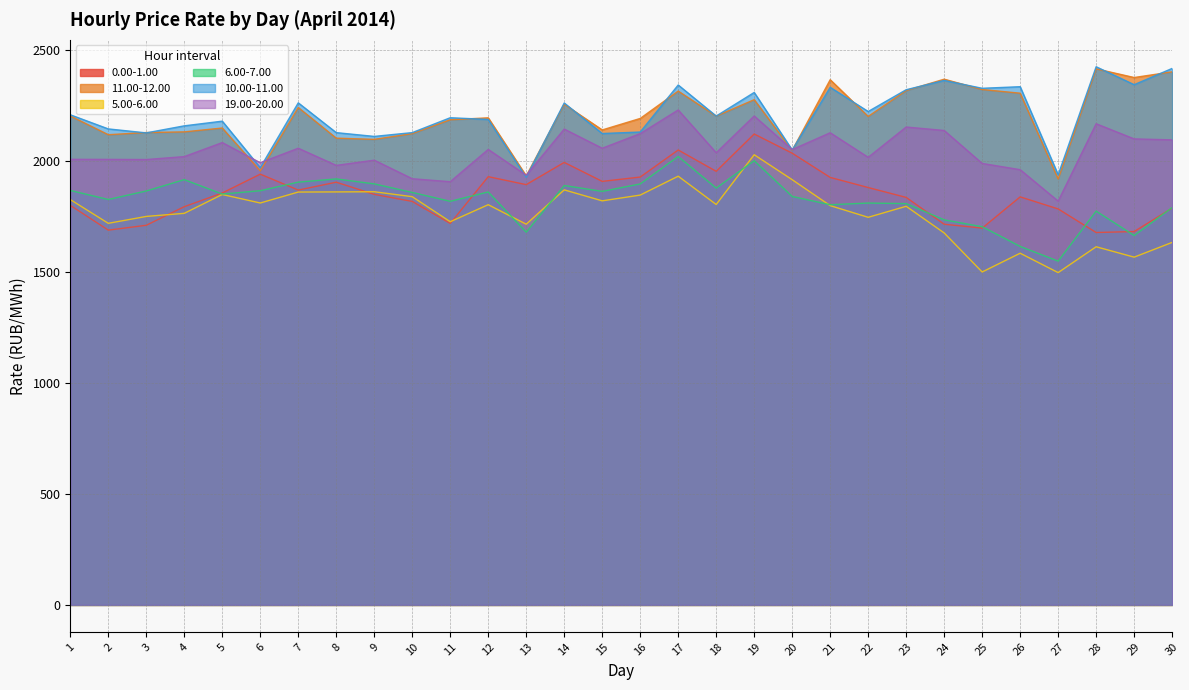

Where is the first local maximum for 6.00-7.00?

4